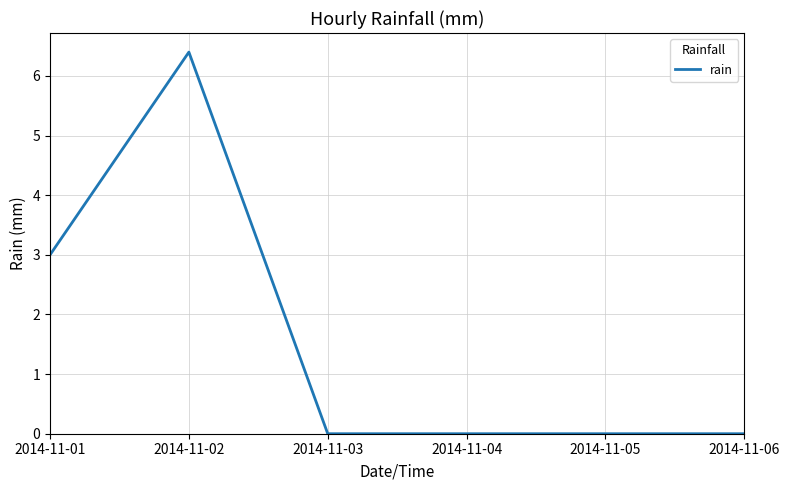

The chart shows a value of 0.0 at 2014-11-05. True or false?

True